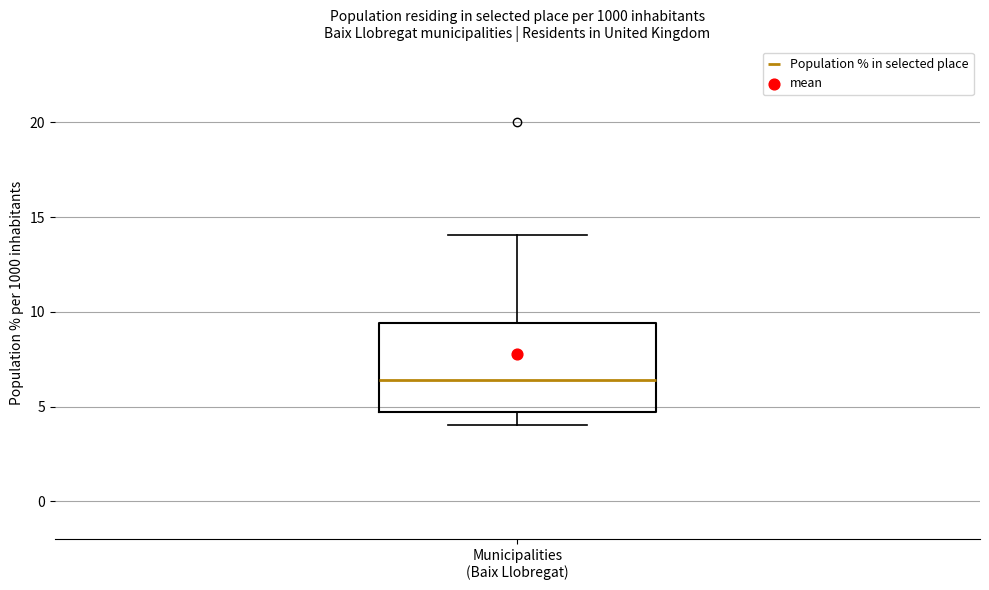

Read this box plot against the y-axis: the position of the median line, the range covered by the box, and the ends of both whiskers. The values are not printed on the chart, so give them approximately, as read against the axis.

median 6.5, box 4.5 to 9.5, whiskers 4.0 to 14.0